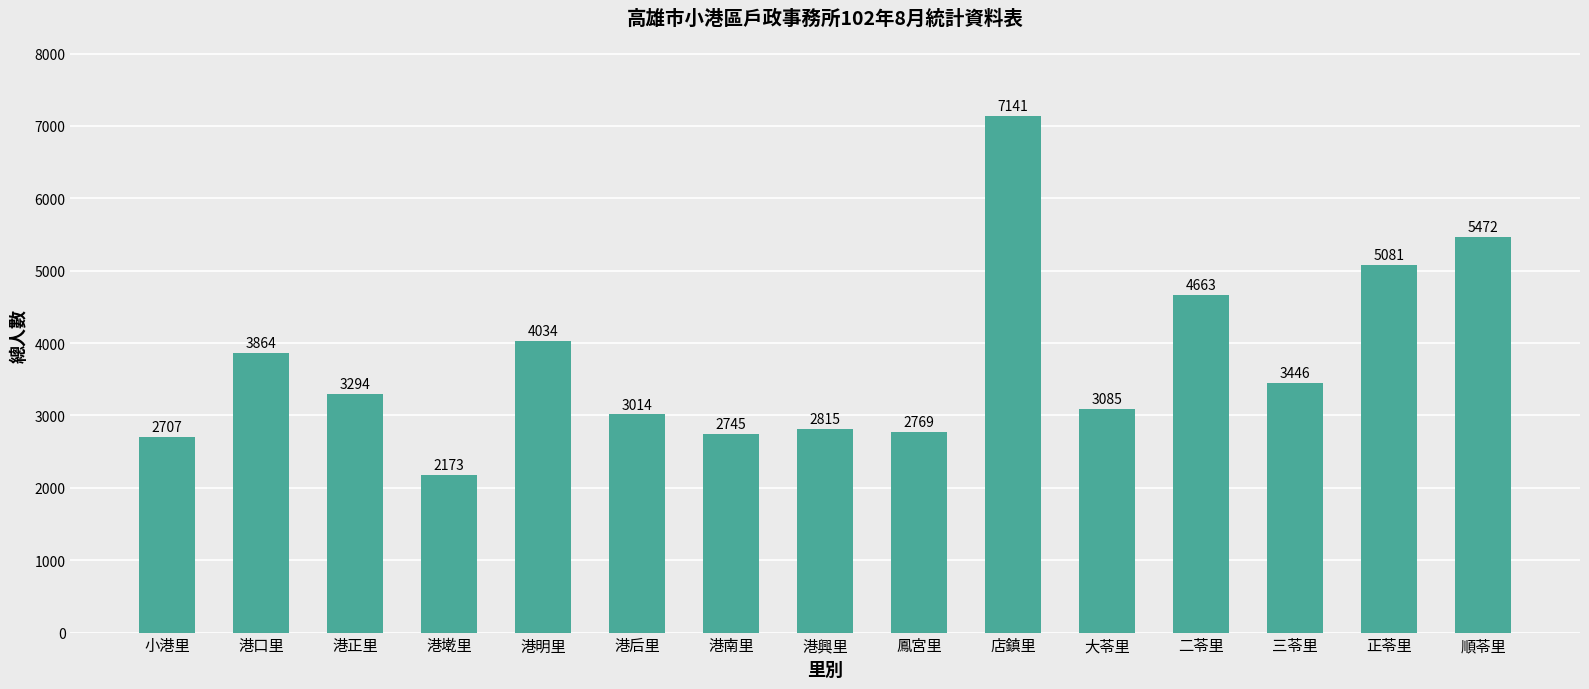

List the labels in order of value, smallest first.

港墘里, 小港里, 港南里, 鳳宮里, 港興里, 港后里, 大苓里, 港正里, 三苓里, 港口里, 港明里, 二苓里, 正苓里, 順苓里, 店鎮里